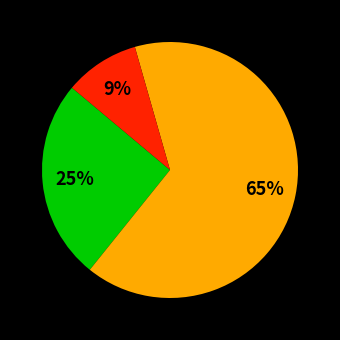

Does any single category account for the majority?

Yes